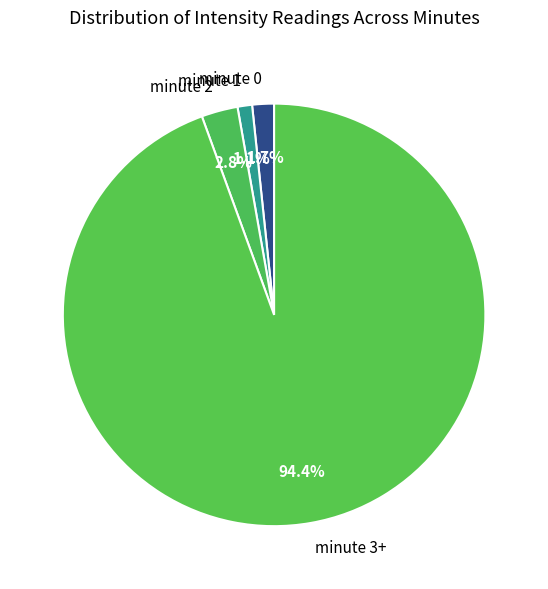

Which has a higher value, minute 3+ or minute 2?

minute 3+